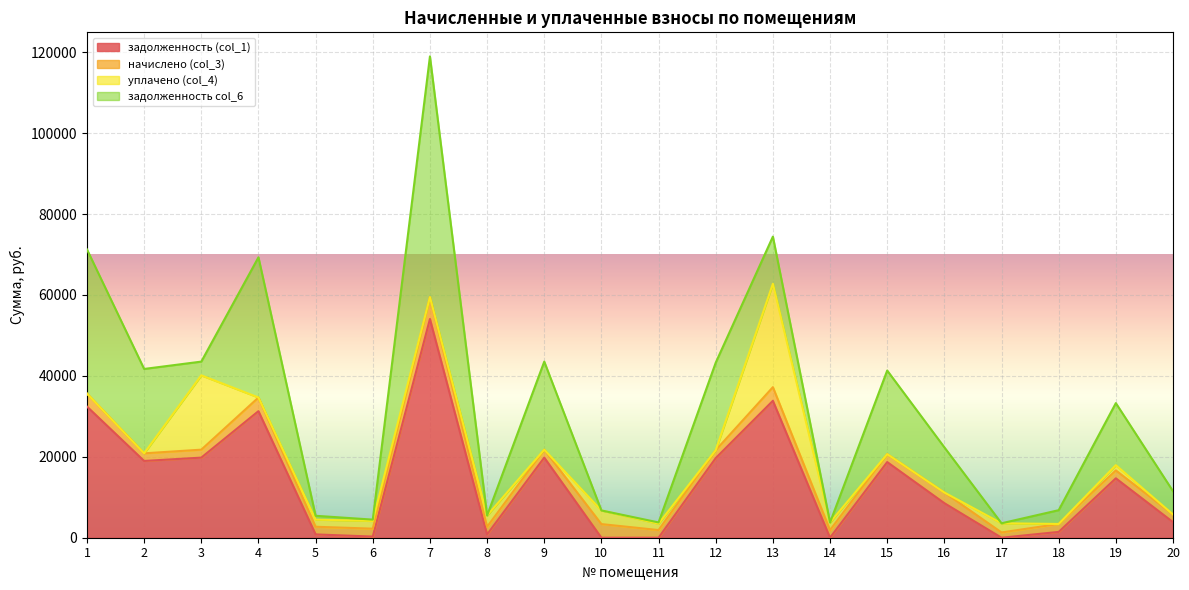

How many lines are shown in the chart?

4